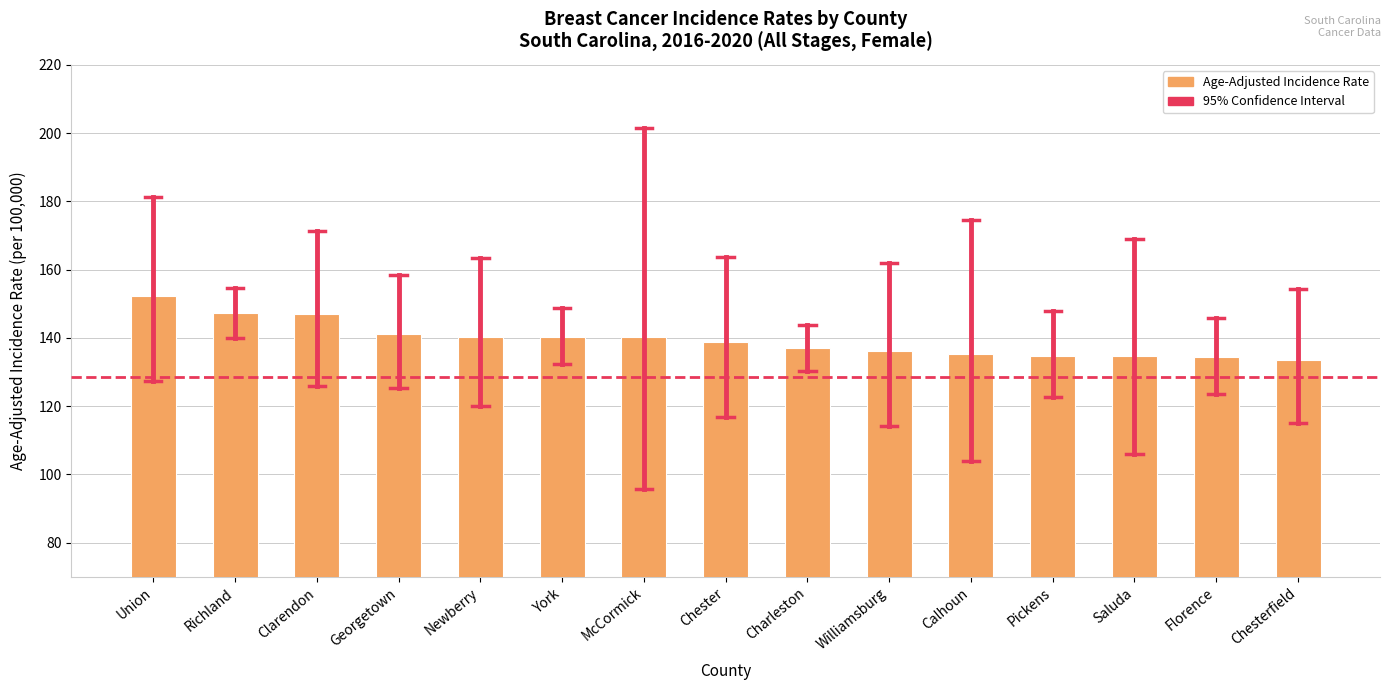

What is the smallest value displayed?

133.6